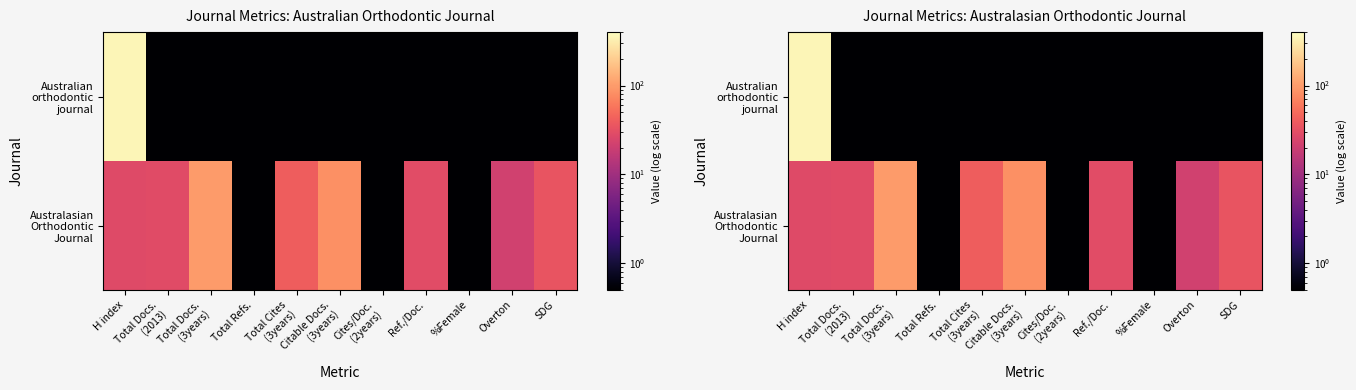

At H index, list the series in order from smallest to largest.

Australasian Orthodontic Journal, Australian orthodontic journal